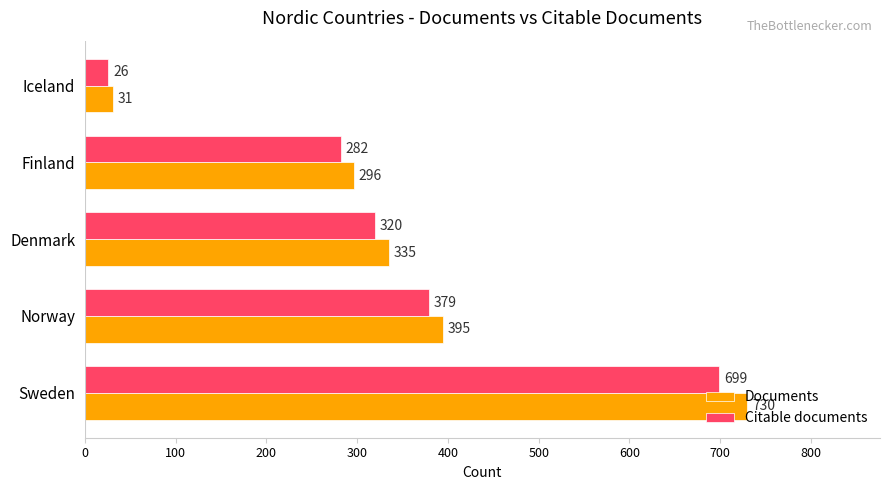

What is the maximum value shown in the chart?

730